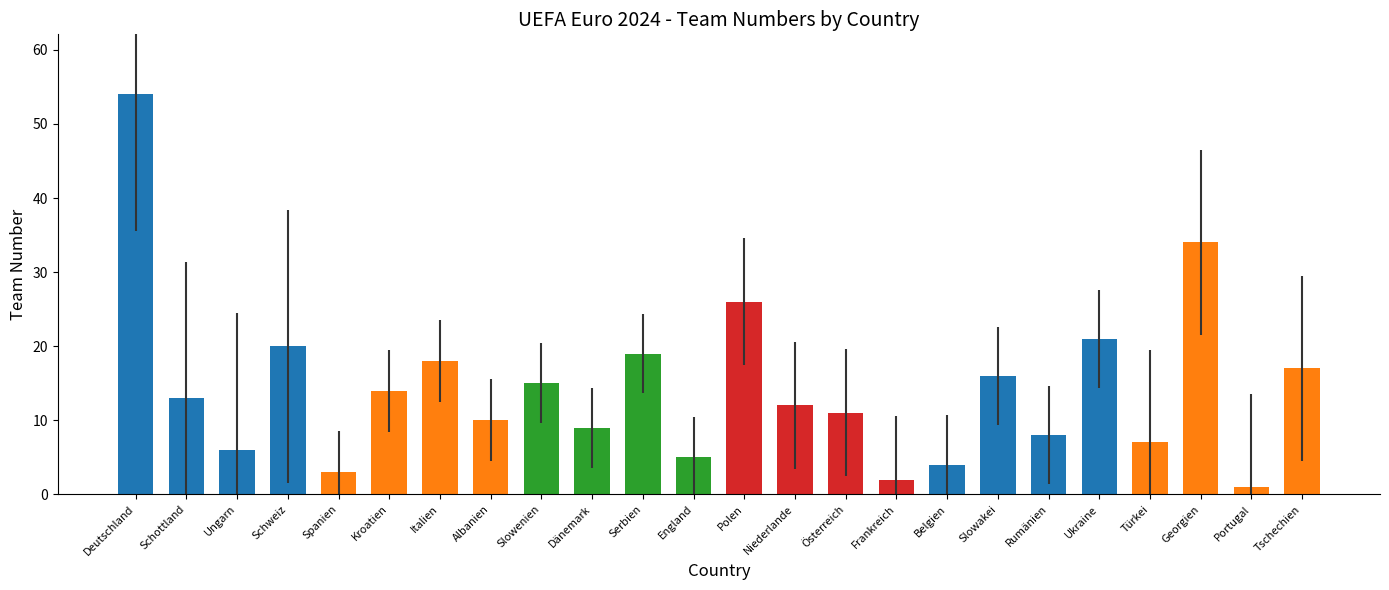

Reading left to right, extract all data points from this chart.

Deutschland=54	Schottland=13	Ungarn=6	Schweiz=20	Spanien=3	Kroatien=14	Italien=18	Albanien=10	Slowenien=15	Dänemark=9	Serbien=19	England=5	Polen=26	Niederlande=12	Österreich=11	Frankreich=2	Belgien=4	Slowakei=16	Rumänien=8	Ukraine=21	Türkei=7	Georgien=34	Portugal=1	Tschechien=17